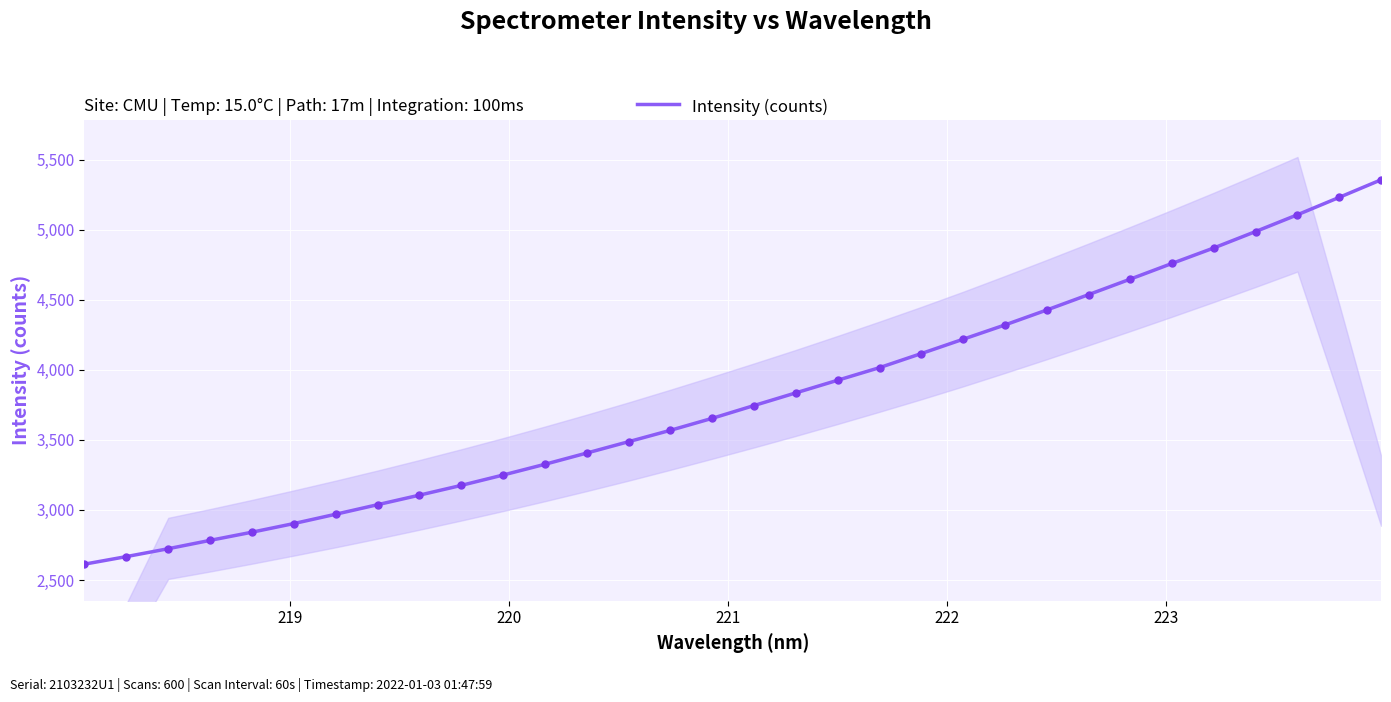

What is the value of the 23rd point from the left?

4320.1